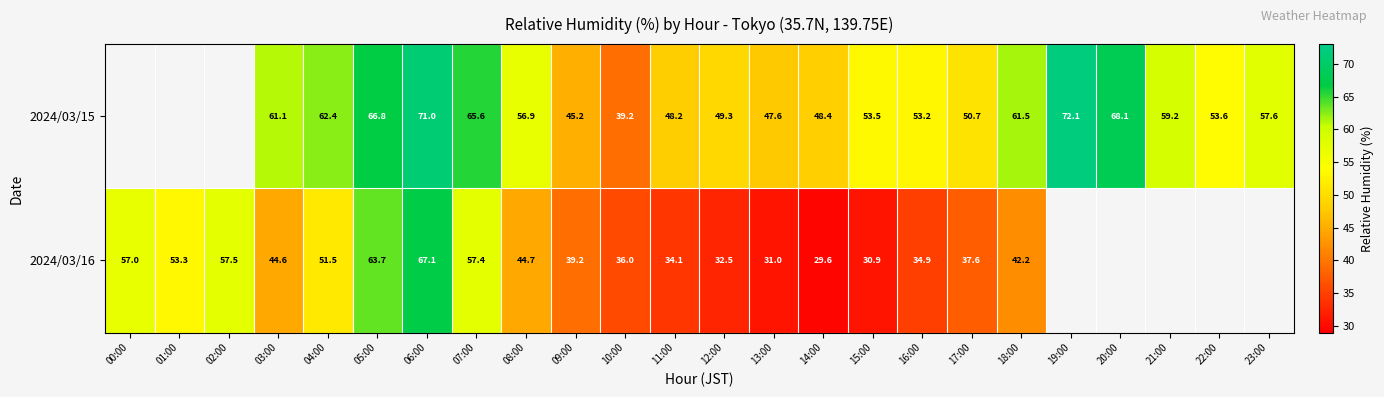

At 12:00, list the series in order from largest to smallest.

2024/03/15, 2024/03/16